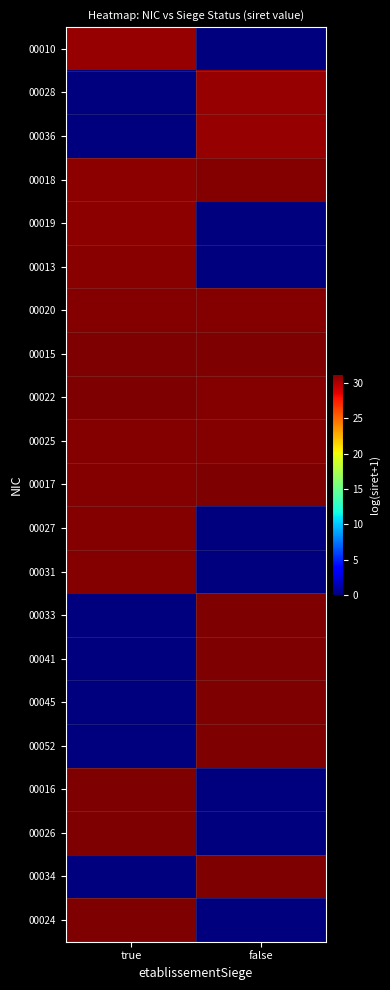

At how many categories does at least one series exceed 12?

2